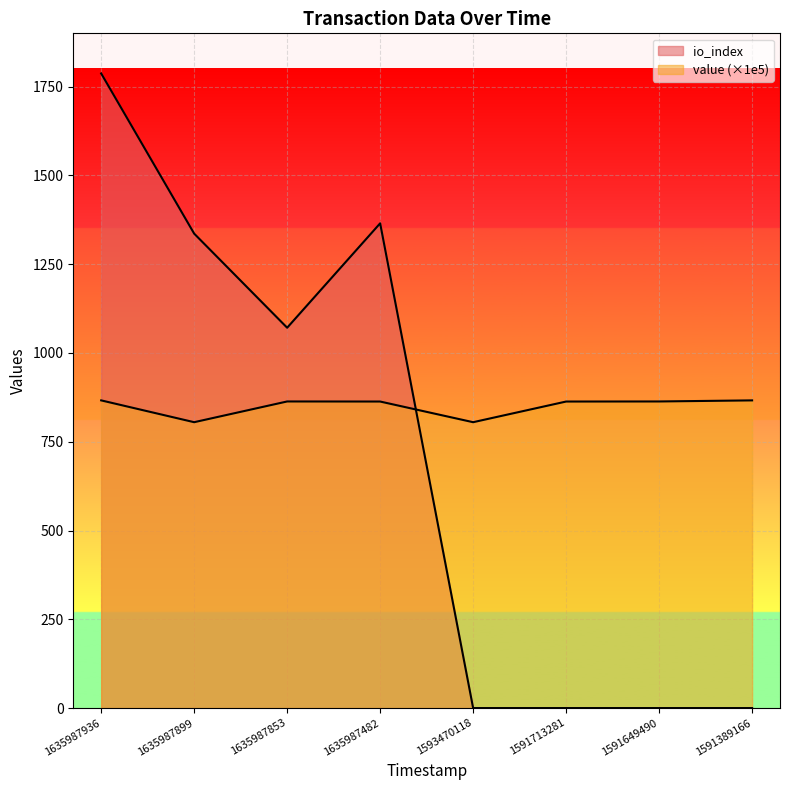

What is the sum of all value values?

6795.8